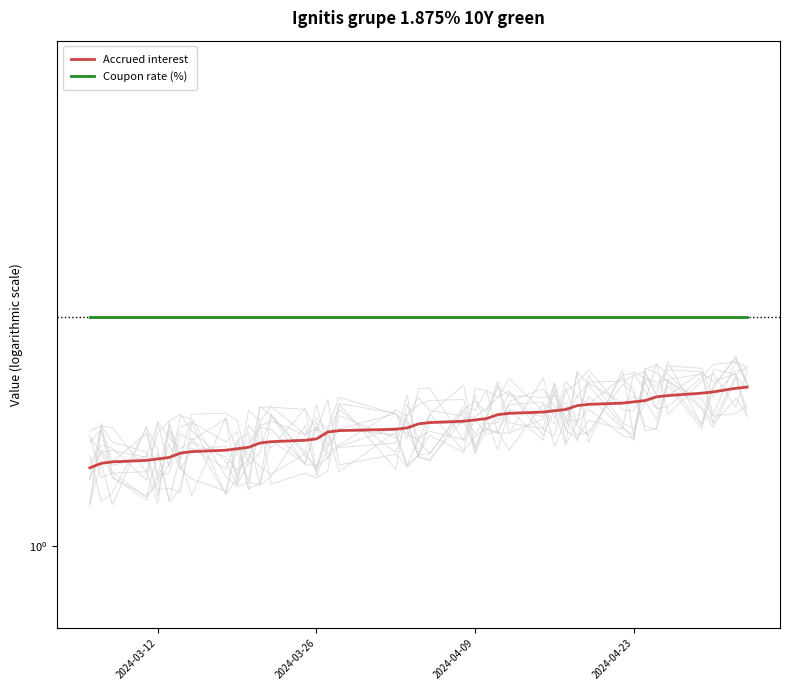

What are all the series names shown in the legend?

Accrued interest, Coupon rate (%)